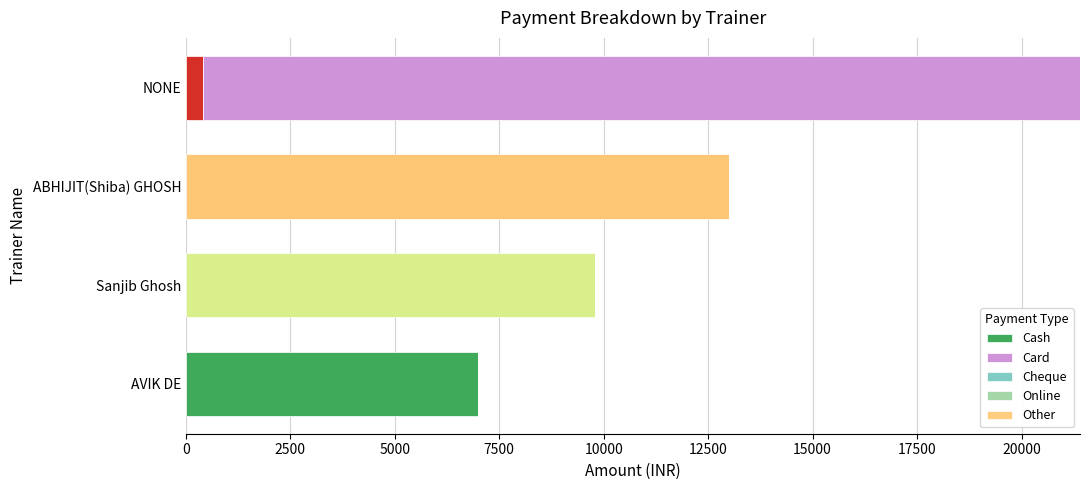

At which label does Cash reach its peak?

ABHIJIT(Shiba) GHOSH